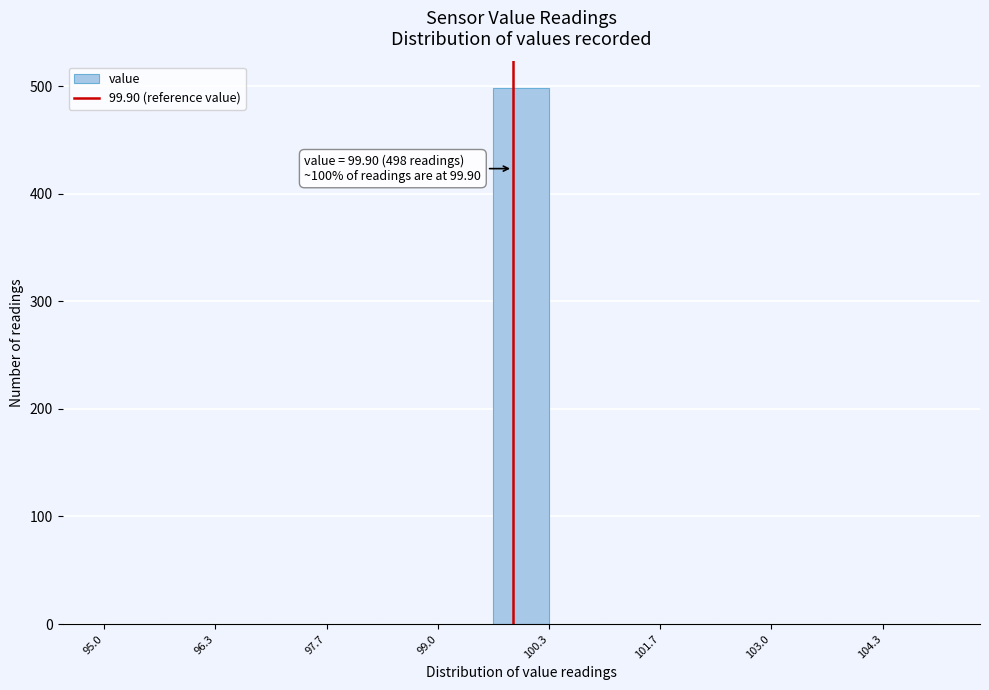

Read against the x-axis, roughly where is the centre of the tallest bar?

100.0